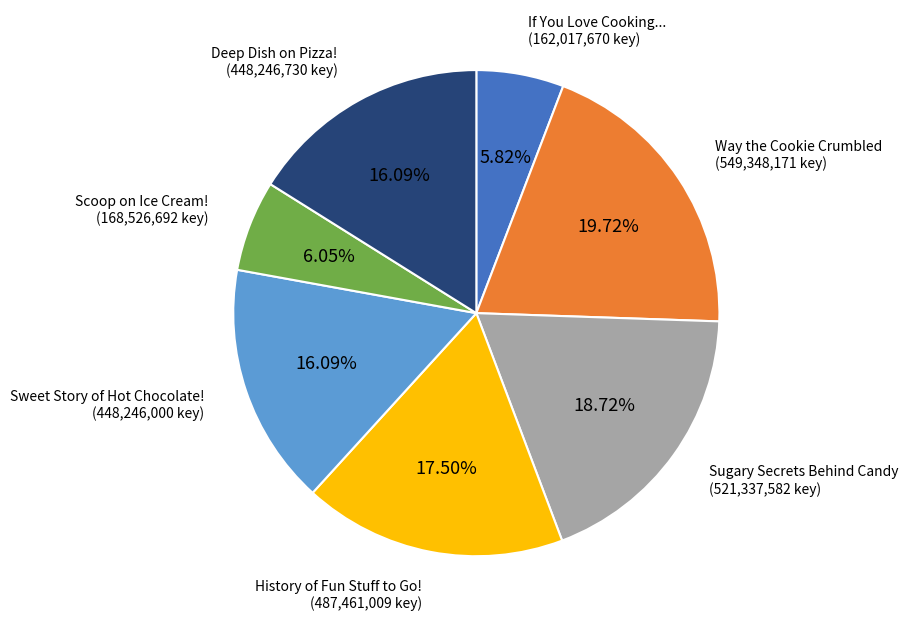

Is there any slice that represents more than half of the pie?

No